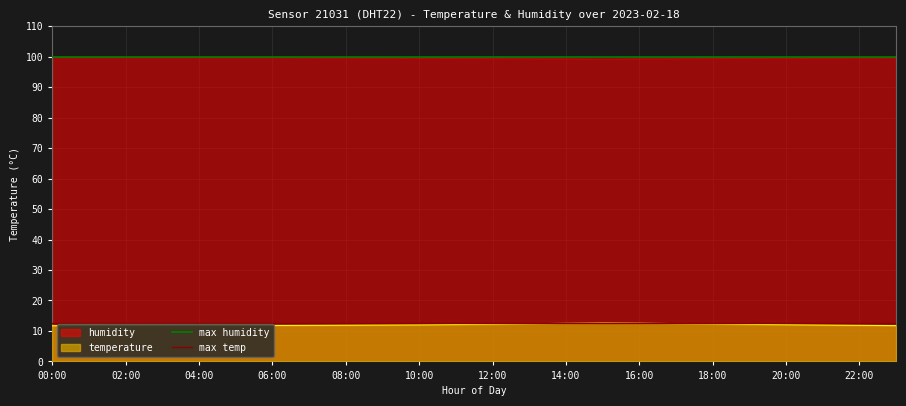

At which label is max temp closest to 12?

00:00